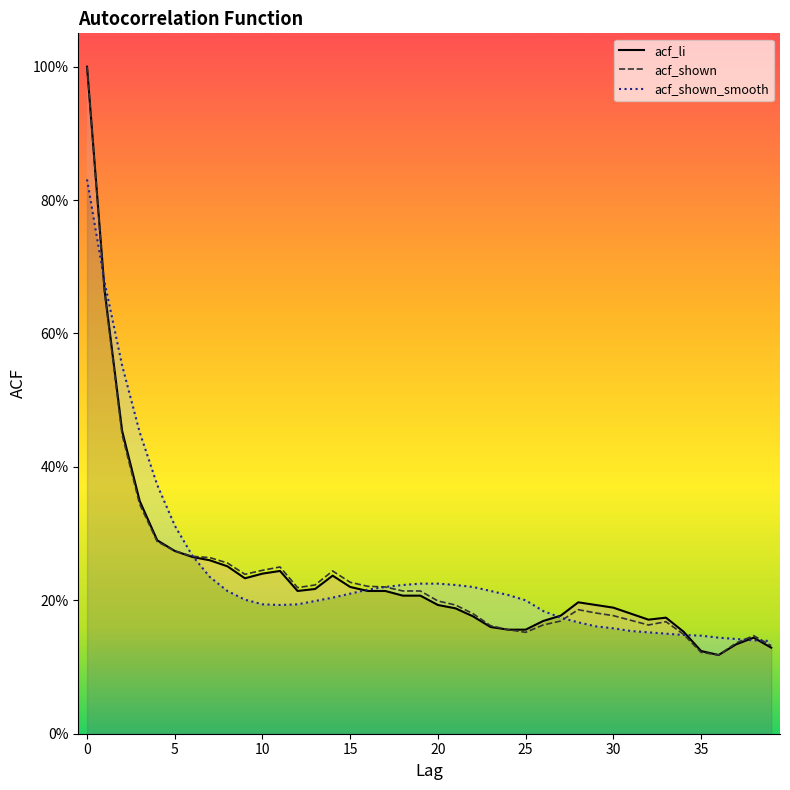

Reading right to left, what are all the values shown in this chart?

acf_li: 0.1	0.1	0.1	0.1	0.1	0.2	0.2	0.2	0.2	0.2	0.2	0.2	0.2	0.2	0.2	0.2	0.2	0.2	0.2	0.2	0.2	0.2	0.2	0.2	0.2	0.2	0.2	0.2	0.2	0.2	0.2	0.3	0.3	0.3	0.3	0.3	0.3	0.5	0.7	1.0
acf_shown: 0.1	0.1	0.1	0.1	0.1	0.1	0.2	0.2	0.2	0.2	0.2	0.2	0.2	0.2	0.2	0.2	0.2	0.2	0.2	0.2	0.2	0.2	0.2	0.2	0.2	0.2	0.2	0.2	0.2	0.2	0.2	0.3	0.3	0.3	0.3	0.3	0.3	0.4	0.7	1.0
acf_shown_smooth: 0.1	0.1	0.1	0.1	0.1	0.1	0.1	0.2	0.2	0.2	0.2	0.2	0.2	0.2	0.2	0.2	0.2	0.2	0.2	0.2	0.2	0.2	0.2	0.2	0.2	0.2	0.2	0.2	0.2	0.2	0.2	0.2	0.2	0.3	0.3	0.4	0.5	0.6	0.7	0.8